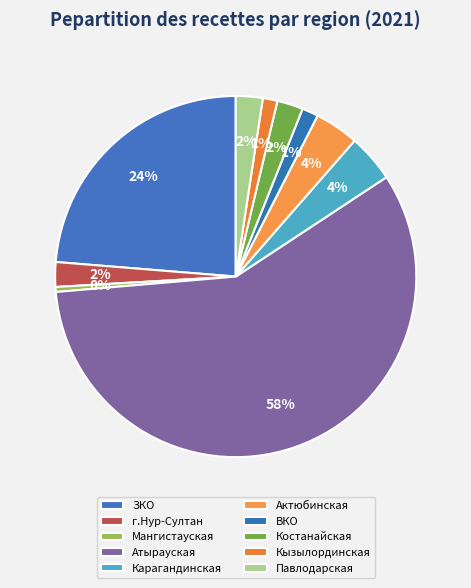

Rank the categories by value from highest to lowest.

Атырауская, ЗКО, Карагандинская, Актюбинская, Павлодарская, Костанайская, г.Нур-Султан, ВКО, Кызылординская, Мангистауская